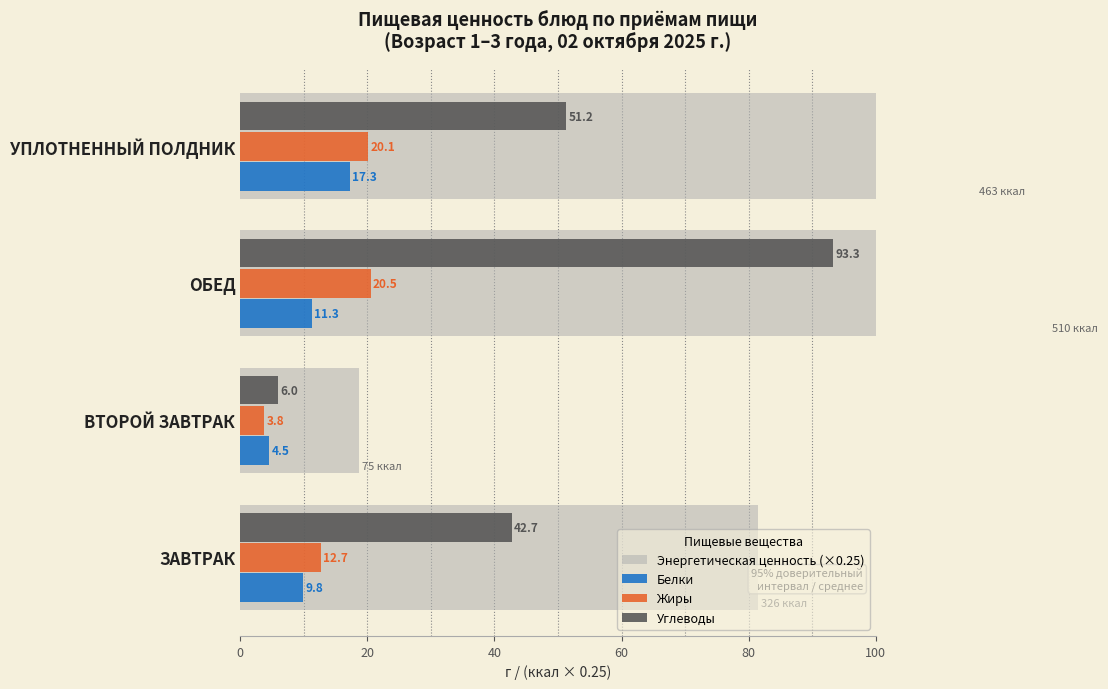

The value of Белки at УПЛОТНЕННЫЙ ПОЛДНИК is 17.3. True or false?

True